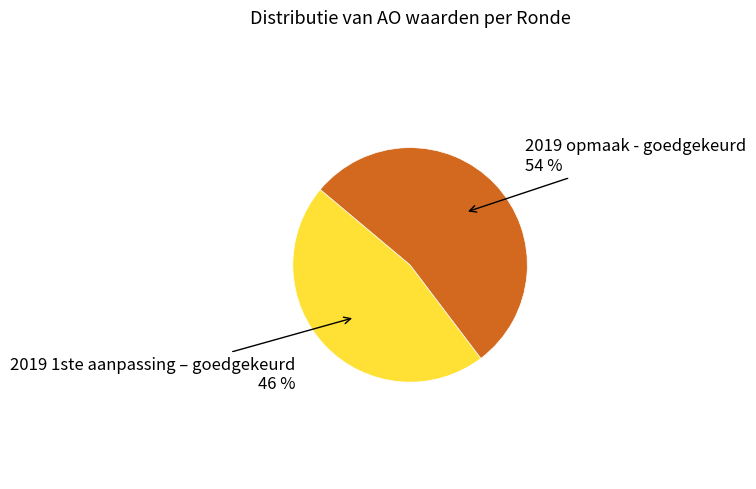

Rank the categories by value from lowest to highest.

2019 1ste aanpassing – goedgekeurd, 2019 opmaak - goedgekeurd